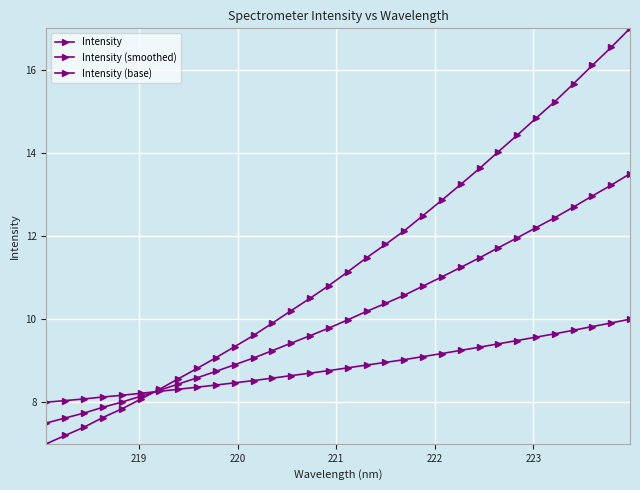

List the series in order of their peak value, lowest first.

Intensity (base), Intensity (smoothed), Intensity